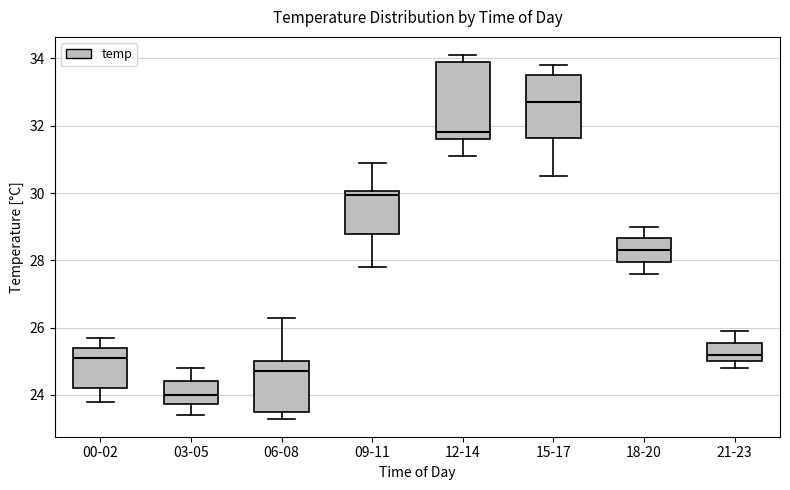

Where is the upper edge of the box for 18-20 on the y-axis? The values are not printed on the chart, so give them approximately, as read against the axis.

28.6